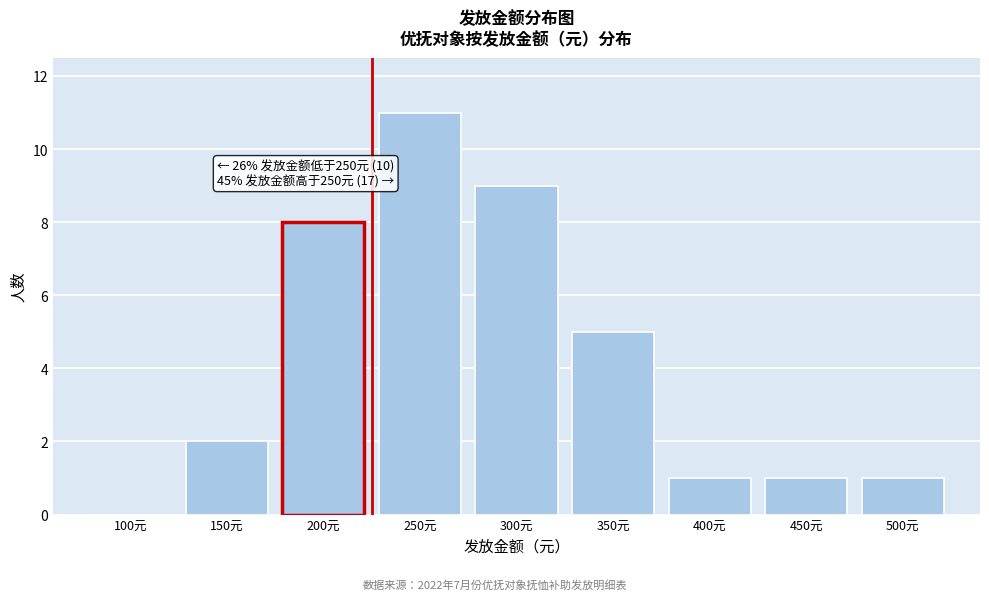

Reading right to left, list all the values displayed in this chart.

500元=1	450元=1	400元=1	350元=5	300元=9	250元=11	200元=8	150元=2	100元=0